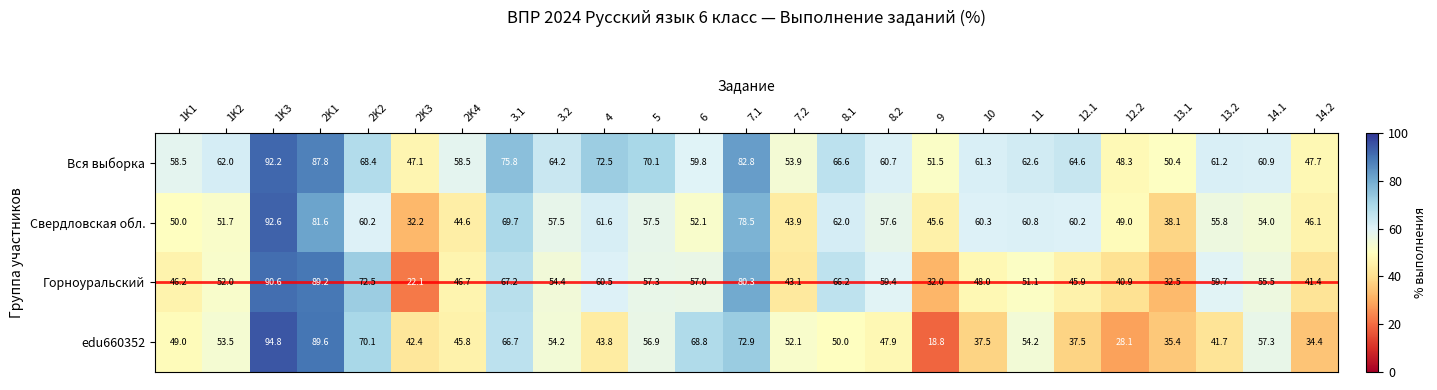

How many distinct data groups are displayed?

4